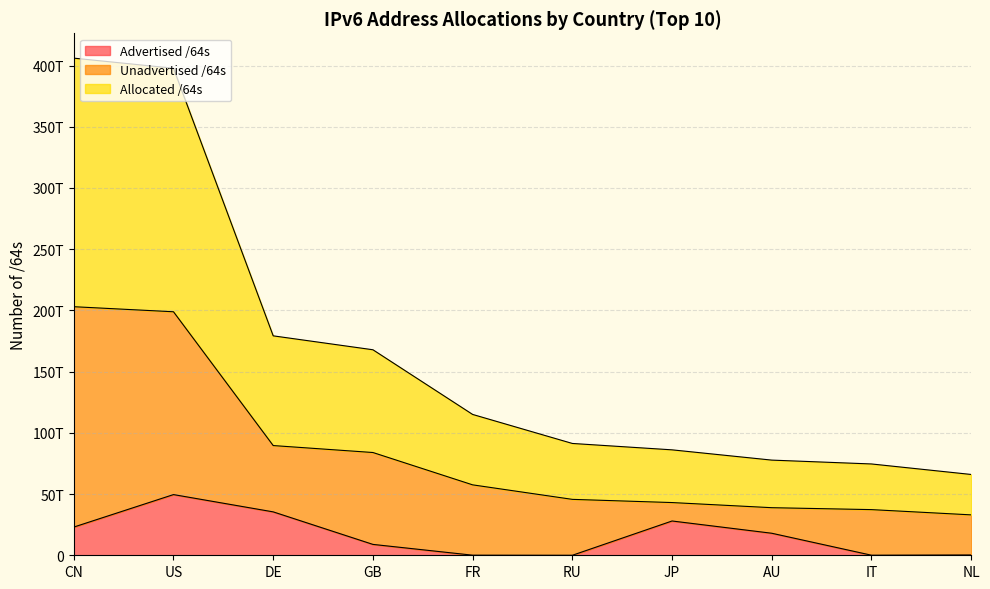

True or false: Advertised /64s and Allocated /64s intersect in this chart.

False